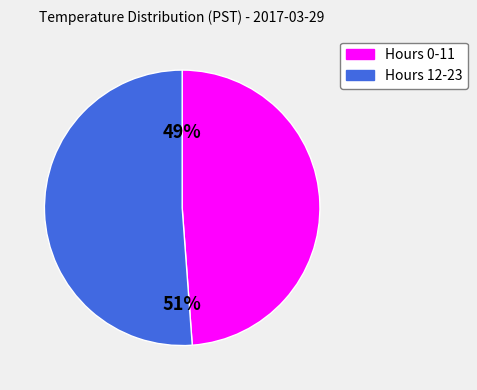

Is the sum of Hours 0-11 and Hours 12-23 greater than half?

Yes